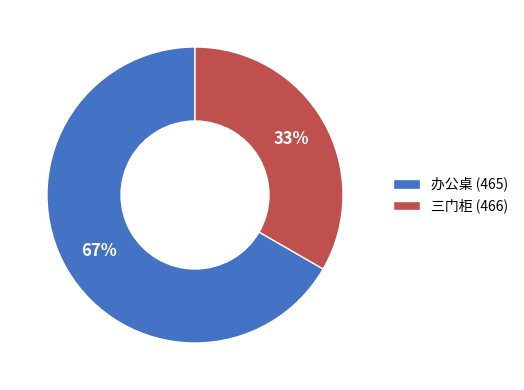

To the nearest percent, what percentage of the pie is 办公桌 (465)?

67%